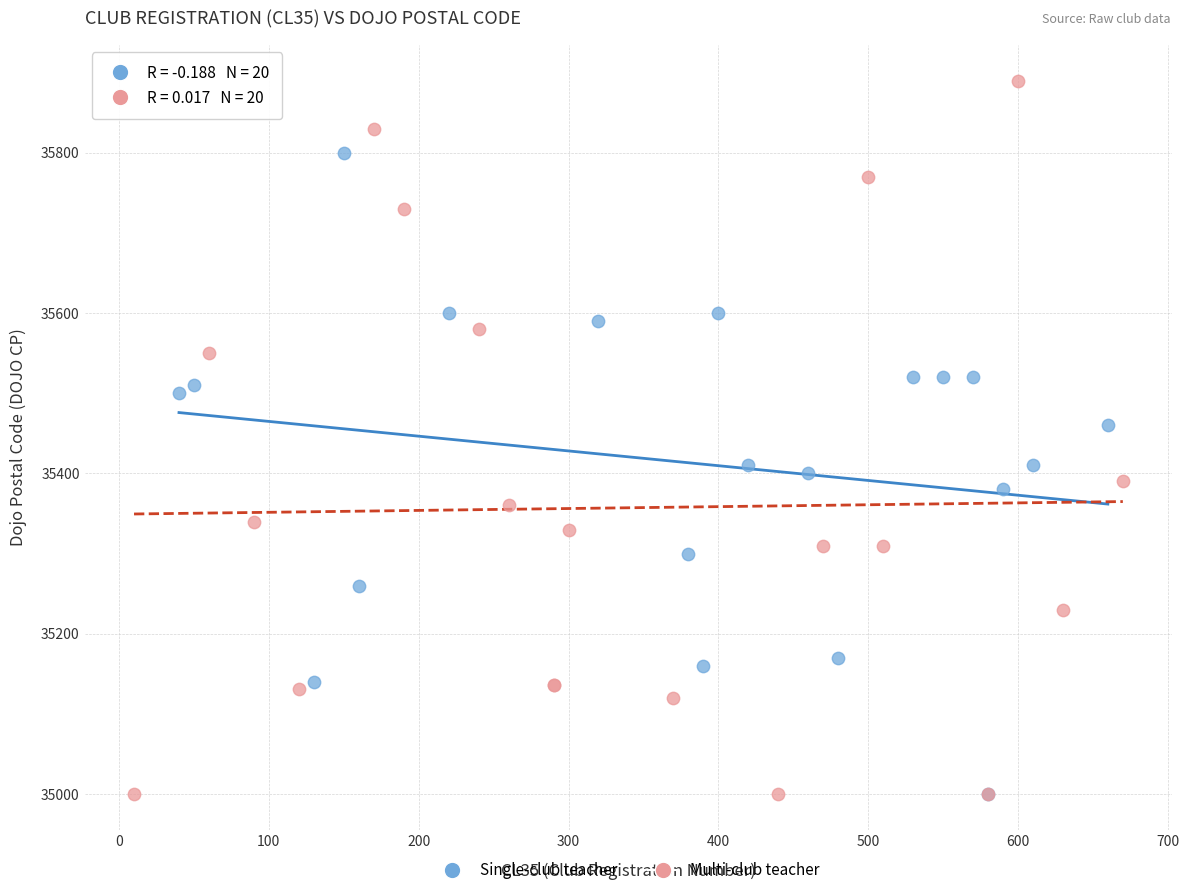

Which series has the largest Y range (max minus min)?

Multi-club teacher